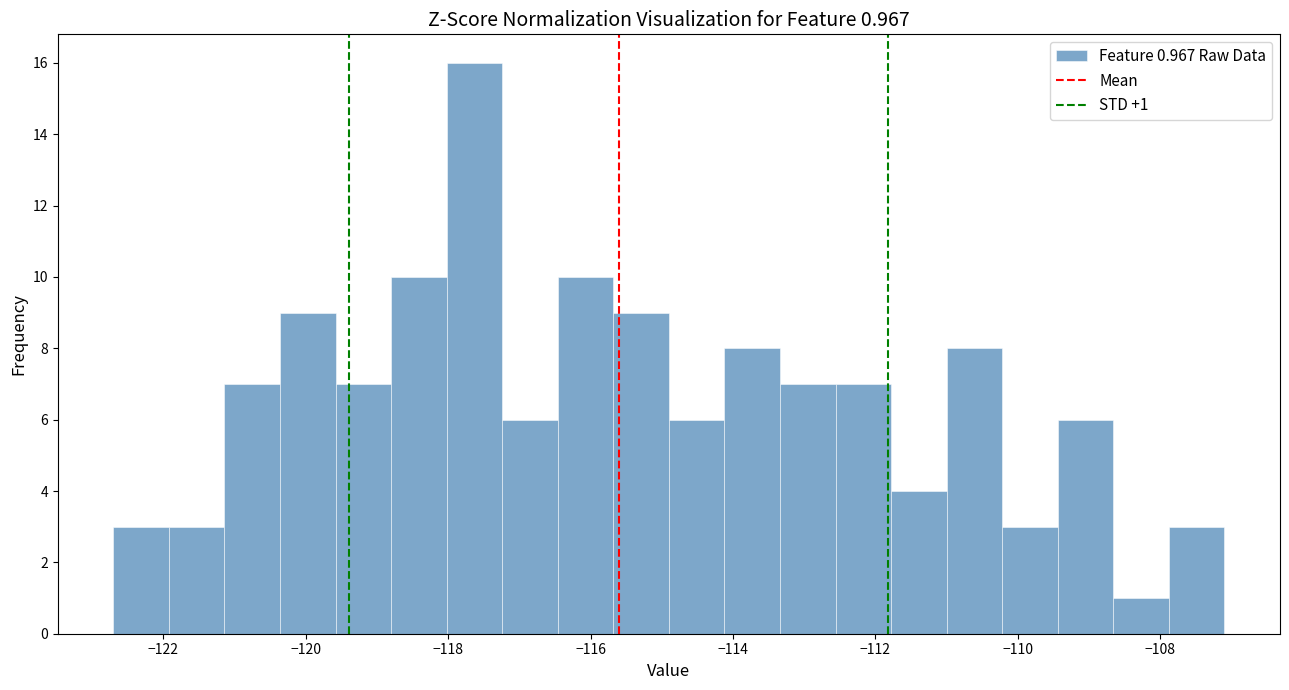

Read against the x-axis, roughly where is the centre of the tallest bar?

-117.6